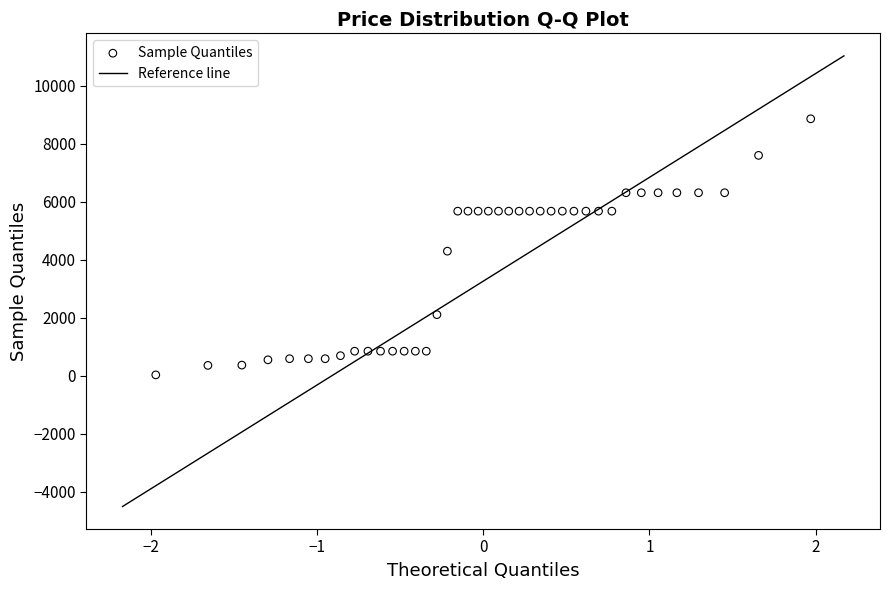

What is the range of Y values (max minus min)?

8824.6